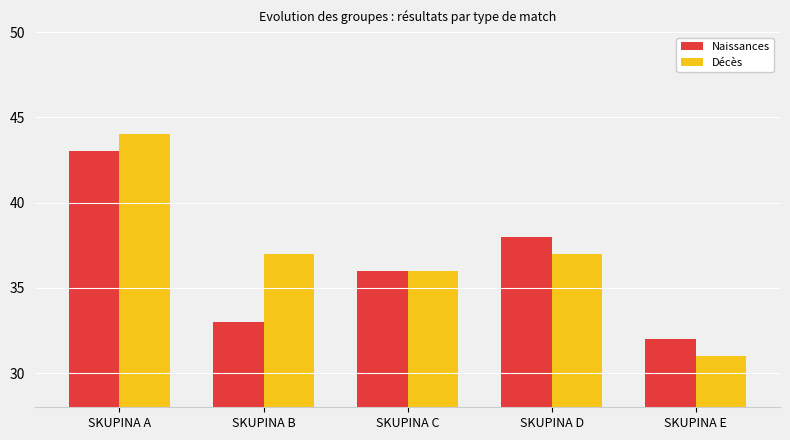

At which category does the chart reach its minimum across all series?

SKUPINA E